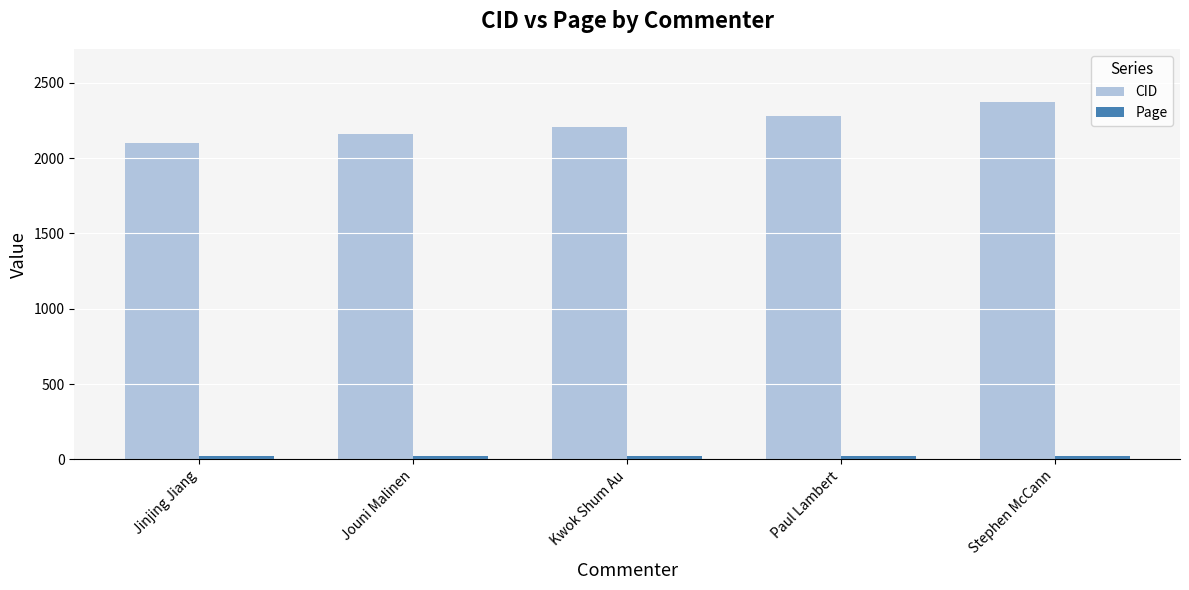

What is the difference between the maximum and minimum values in the CID series?

270